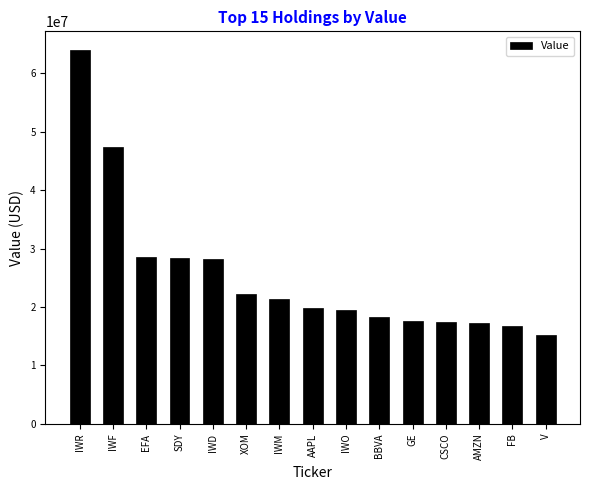

The value at CSCO is 17491000. True or false?

True